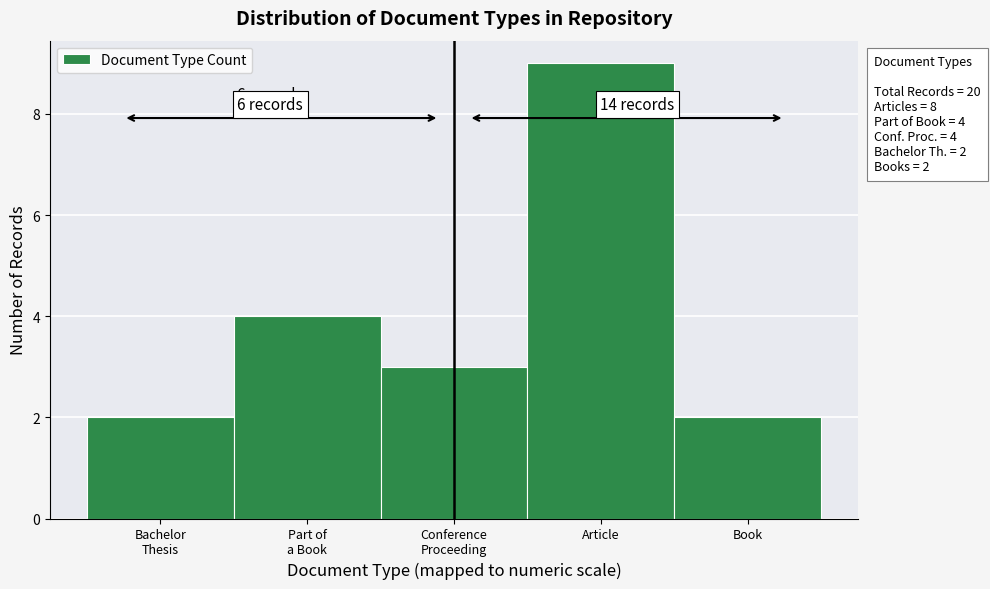

Reading left to right, what are all the values shown in this chart?

2	4	3	9	2